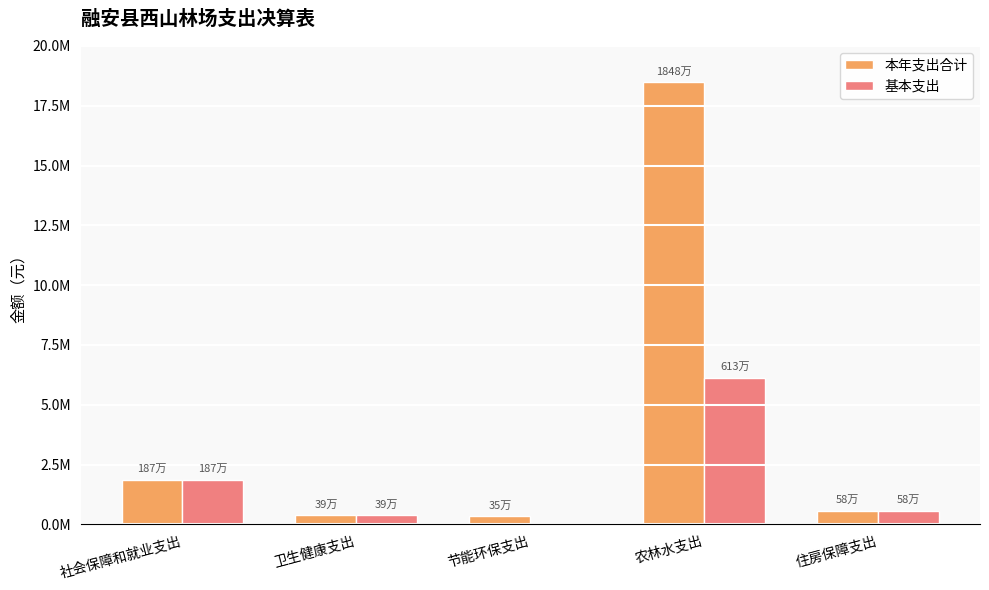

True or false: 本年支出合计 has a value of 18476648.8 at 农林水支出.

True